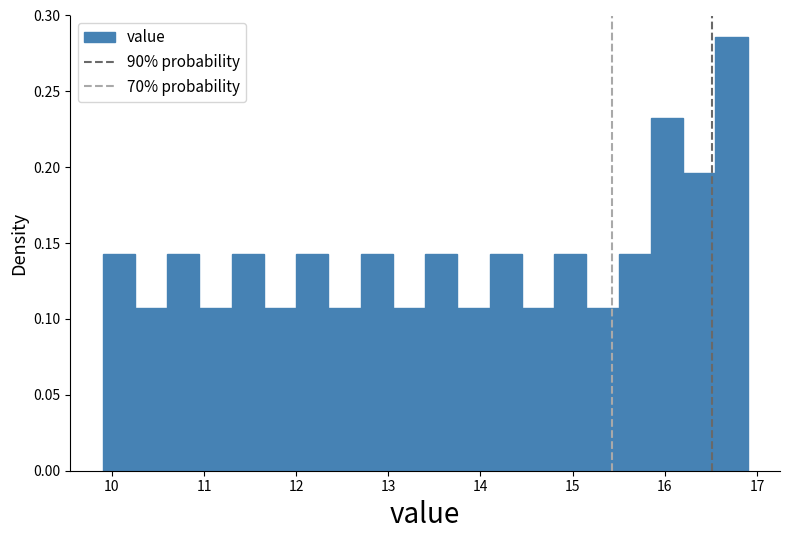

Around what value on the x-axis is the tallest bar? Give the approximate position of its centre, as read against the axis.

16.7